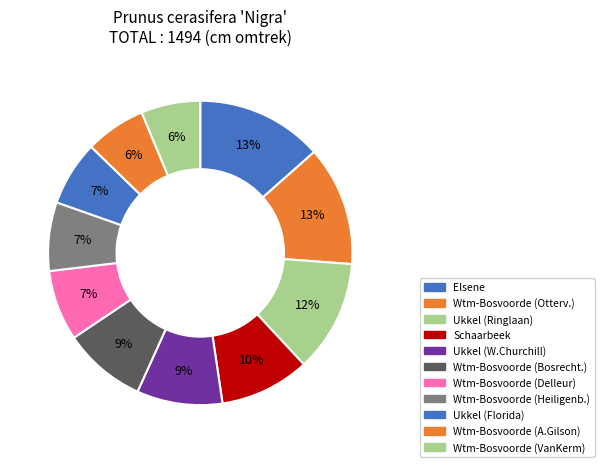

How many slices are in this pie chart?

11